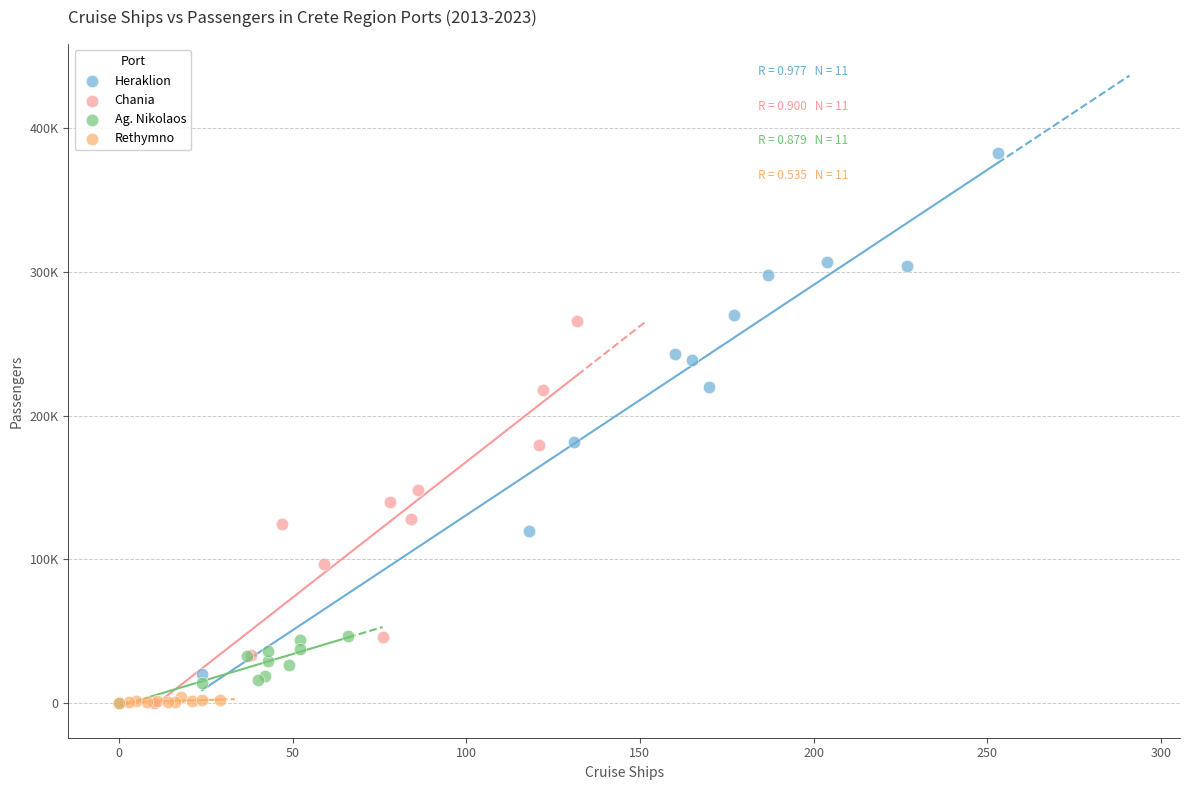

What are all the series names shown in the legend?

Heraklion, Chania, Ag. Nikolaos, Rethymno